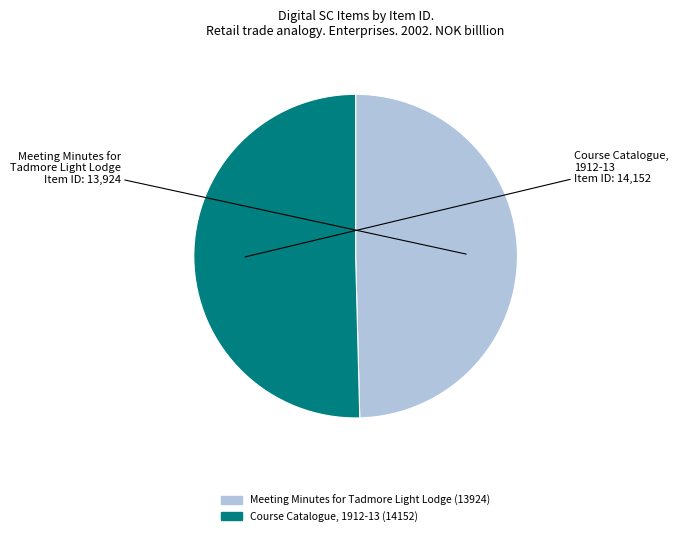

Is there a majority slice in this chart?

Yes